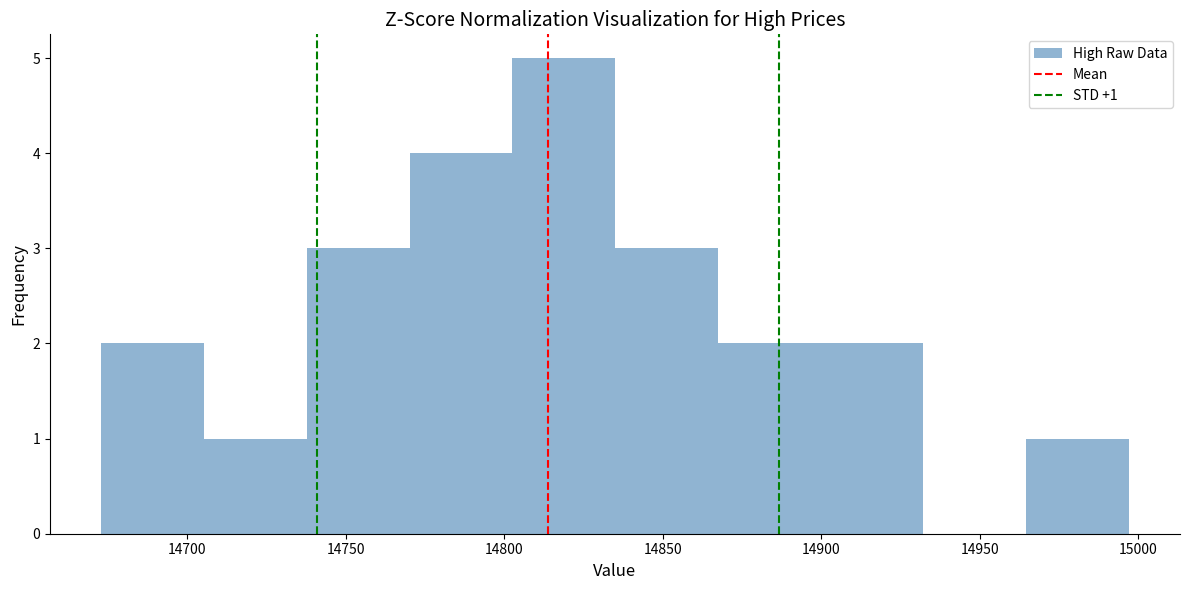

Which range on the x-axis has the tallest bar?

14805 to 14835